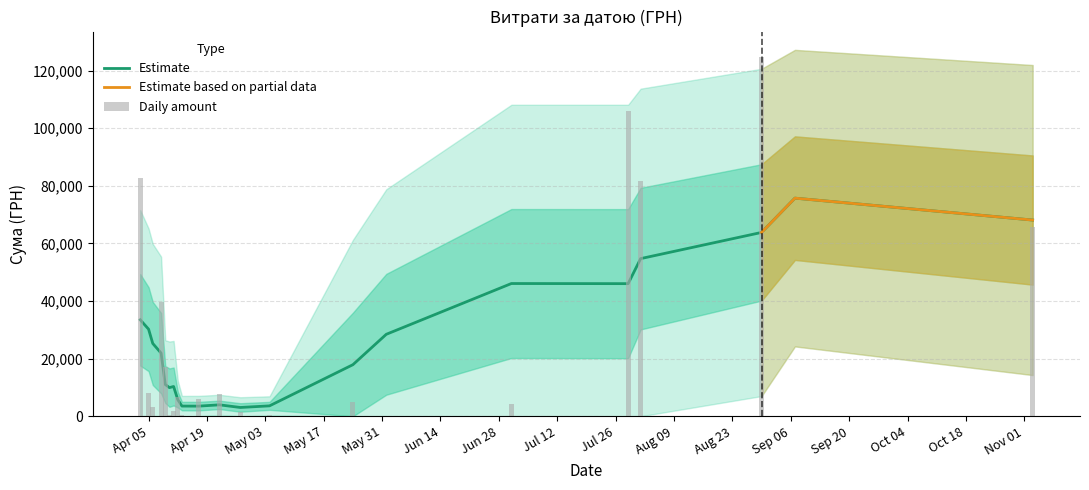

How many data points are less than 2493?

20